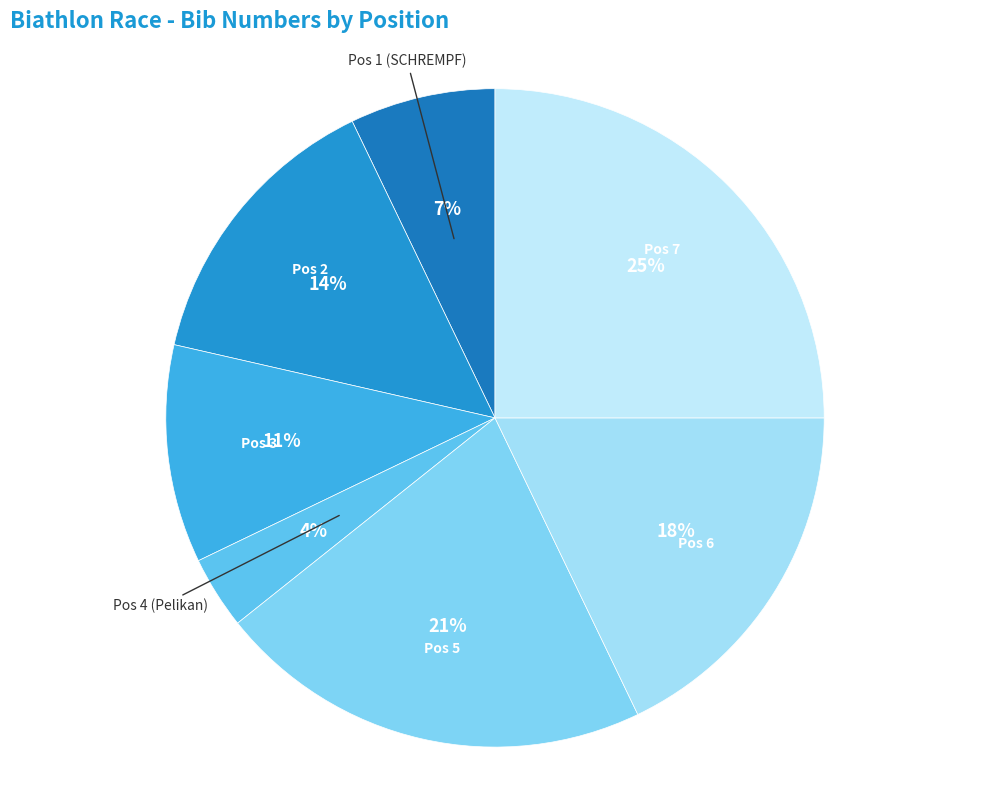

How many segments does this pie chart have?

7